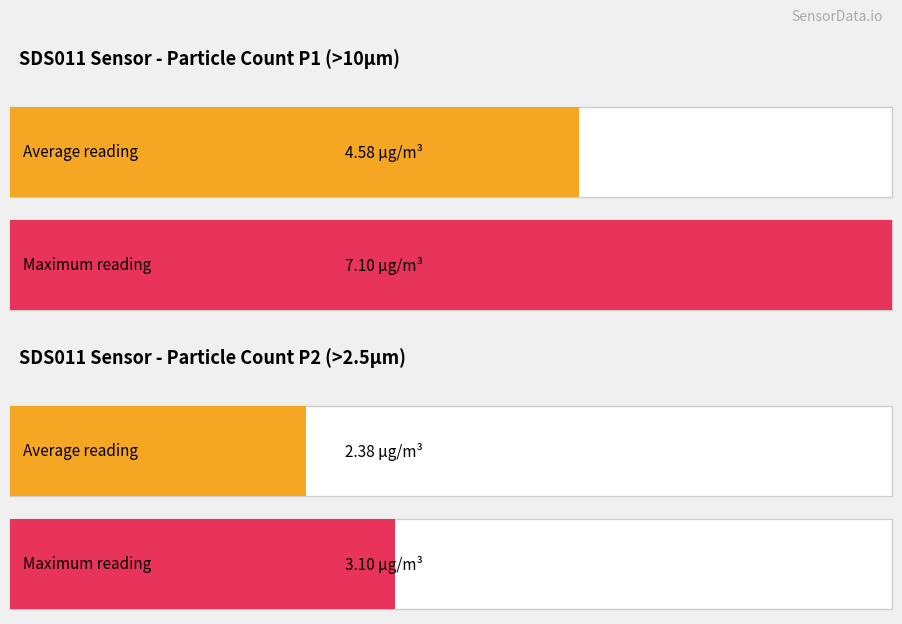

Rank the series by their maximum value, from highest to lowest.

SDS_P1, SDS_P2